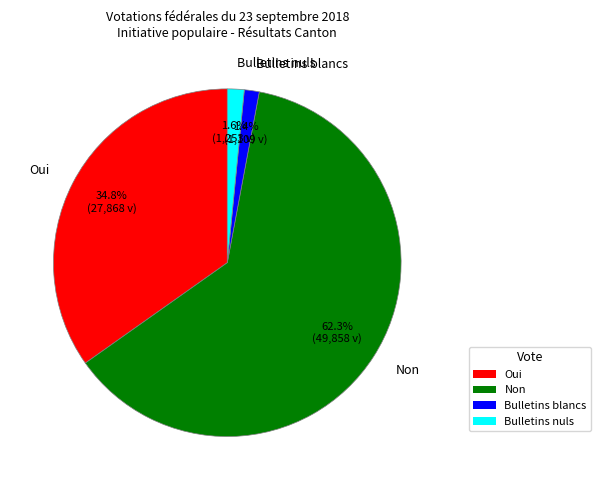

Which slice is the largest?

Non